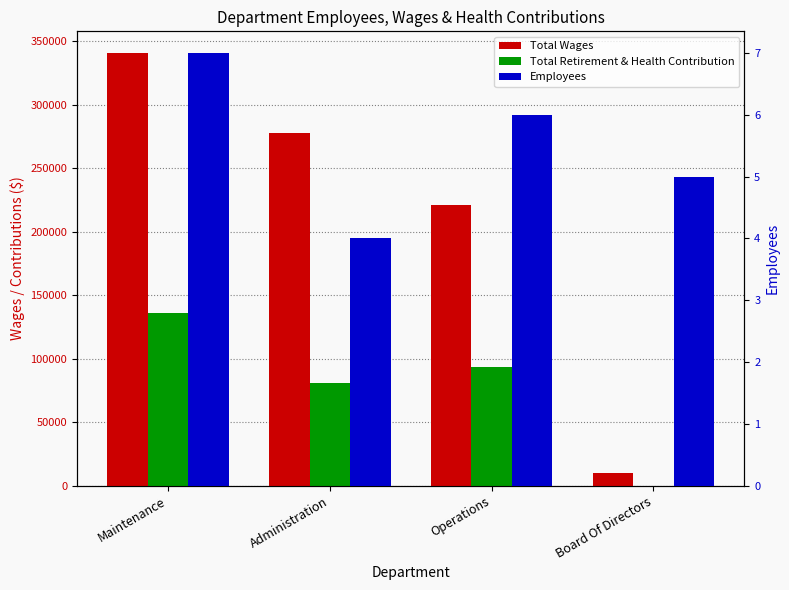

True or false: Employees has a value of 6 at Operations.

True